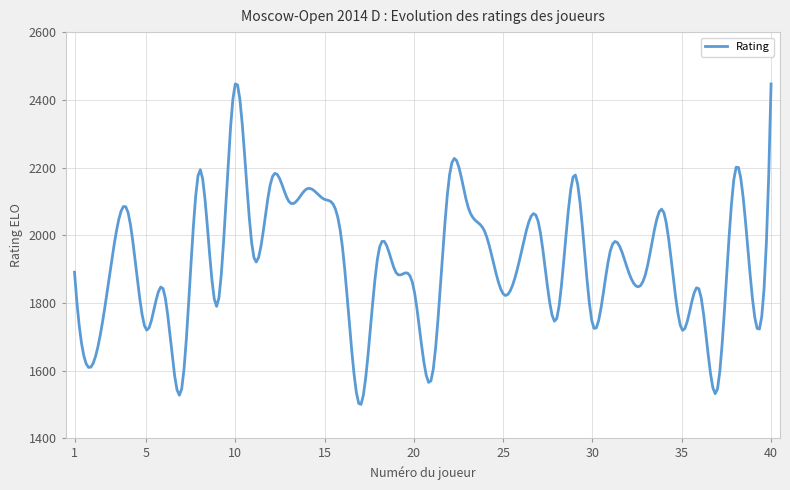

What is the maximum value shown in the chart?

2447.0